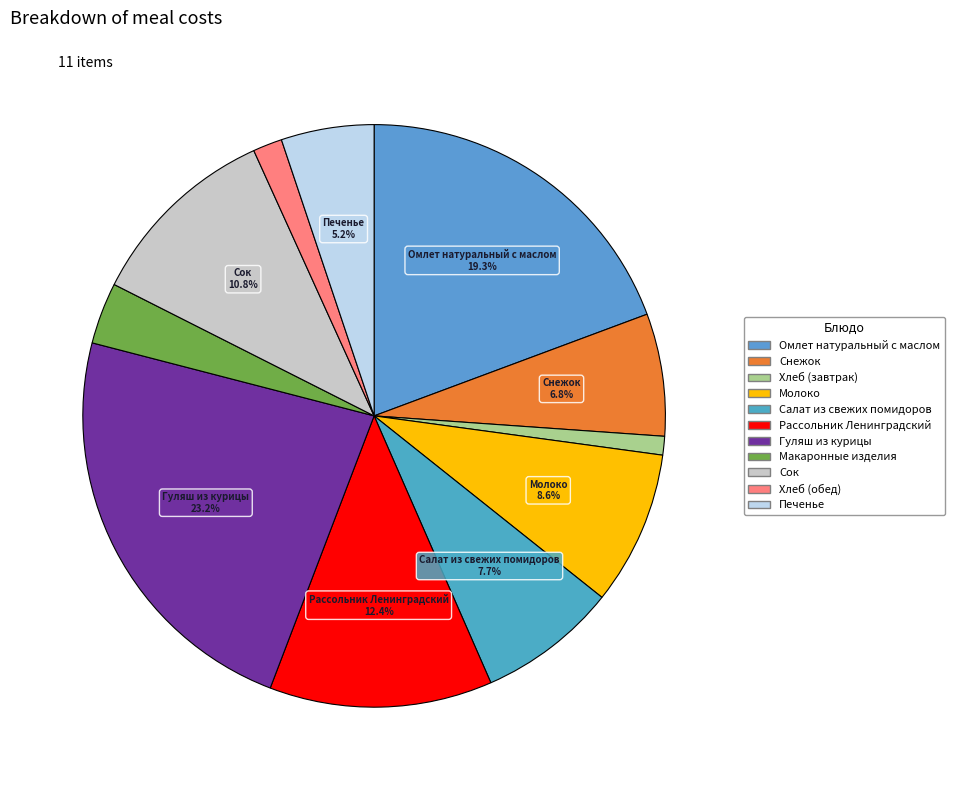

Is Макаронные изделия the majority of the pie?

No